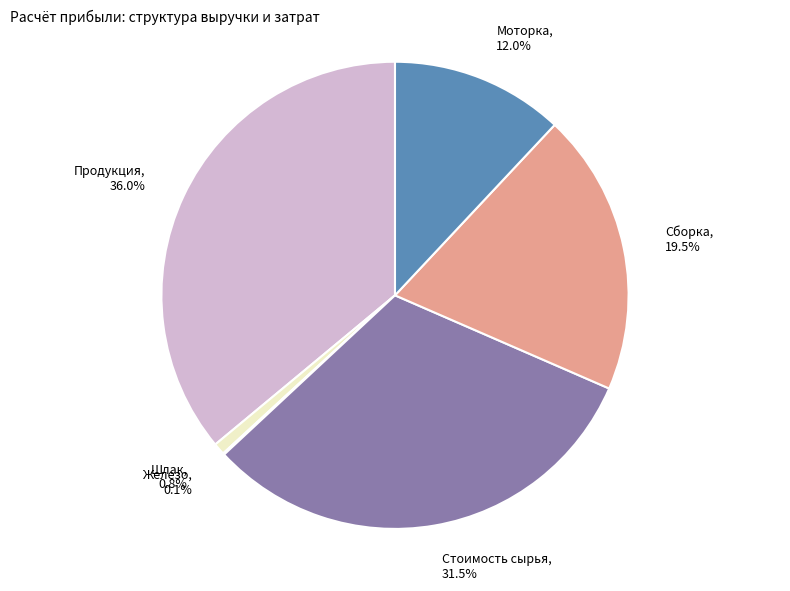

What is the largest slice in the pie chart?

Продукция